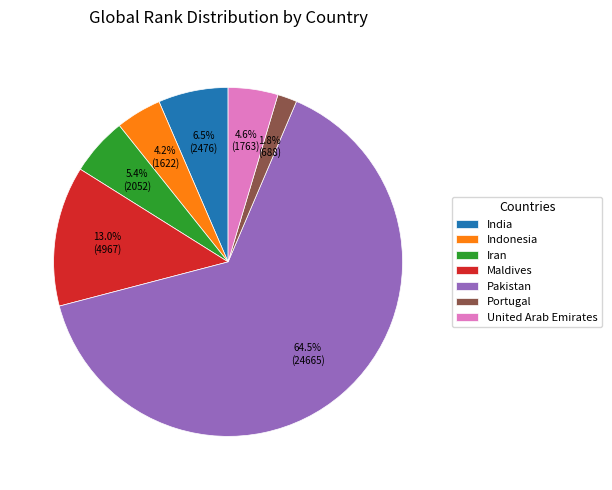

What percentage is NOT represented by United Arab Emirates?

95.4%